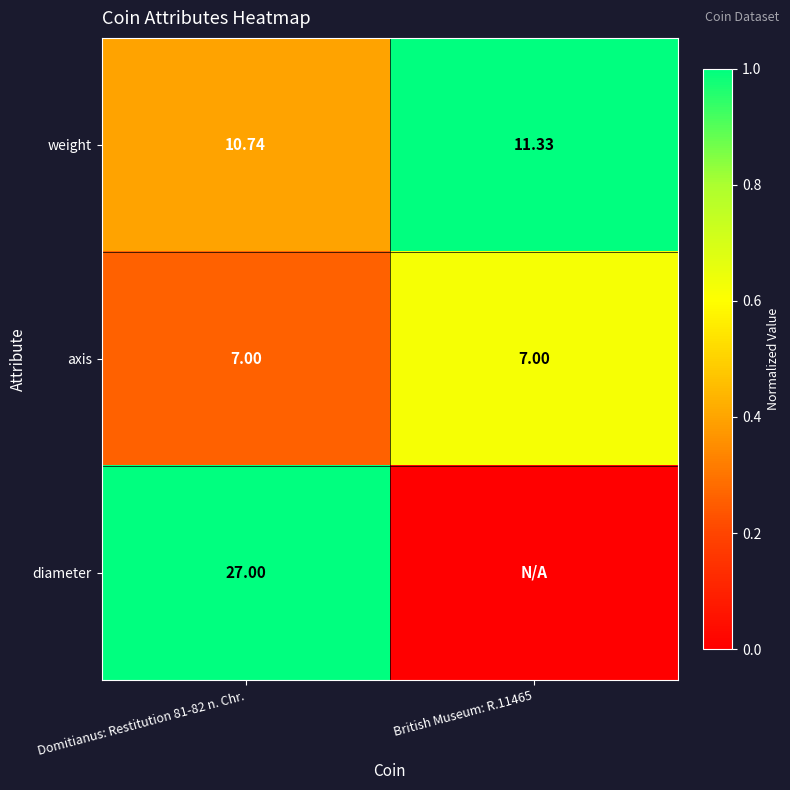

Is the value of diameter at Domitianus: Restitution 81-82 n. Chr. greater than the value of weight at British Museum: R.11465?

Yes